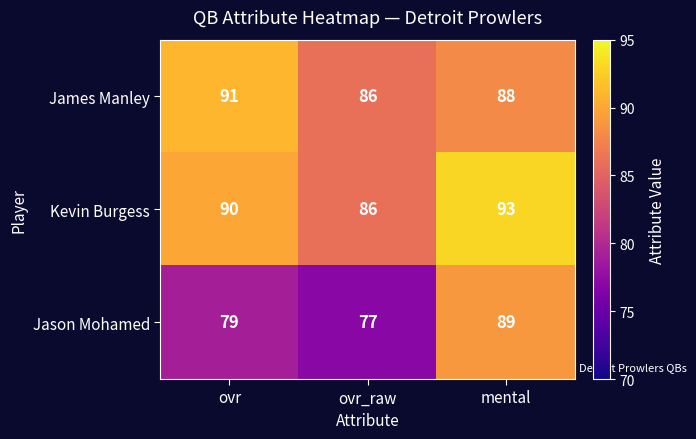

What is the spread (max minus min) of values at mental?

5